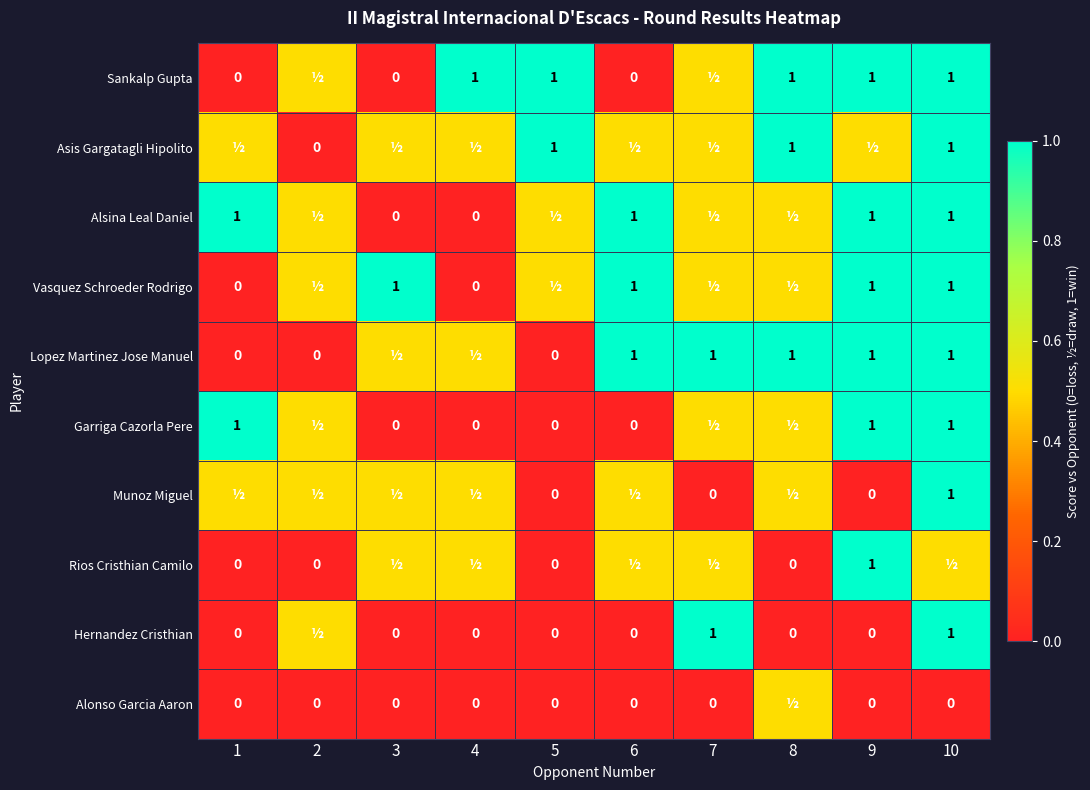

The Sankalp Gupta series shows 0.3 at 4. True or false?

False